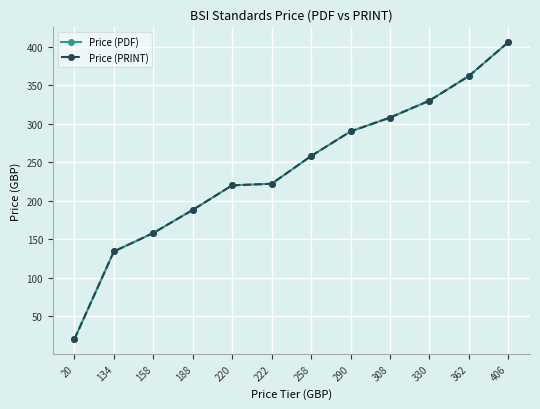

Reading right to left, extract all data points from this chart.

Price (PDF): 406	362	330	308	290	258	222	220	188	158	134	20
Price (PRINT): 406	362	330	308	290	258	222	220	188	158	134	20